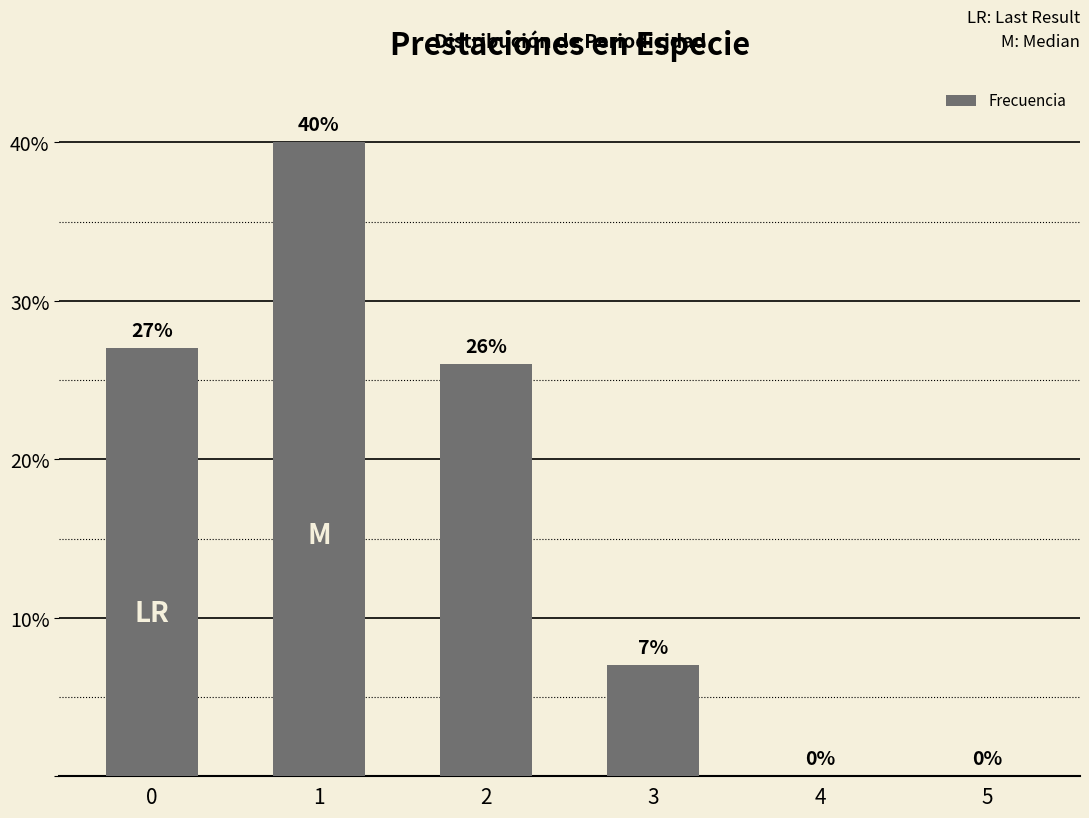

True or false: the data shows 0 at 5.

True